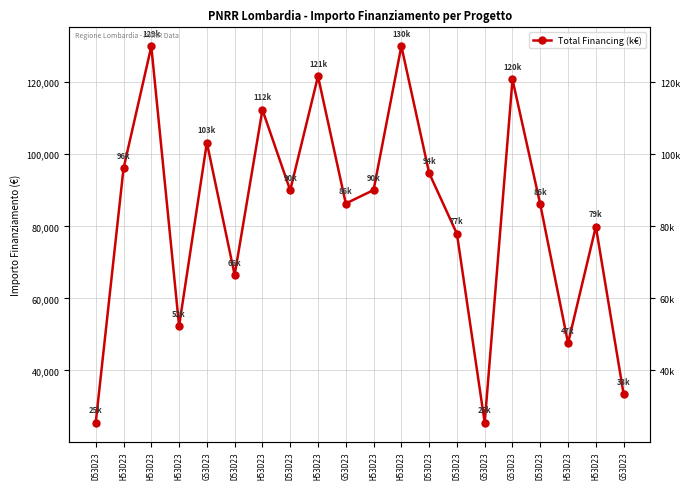

What is the change in value from H53D23 to G53D23?

-26701